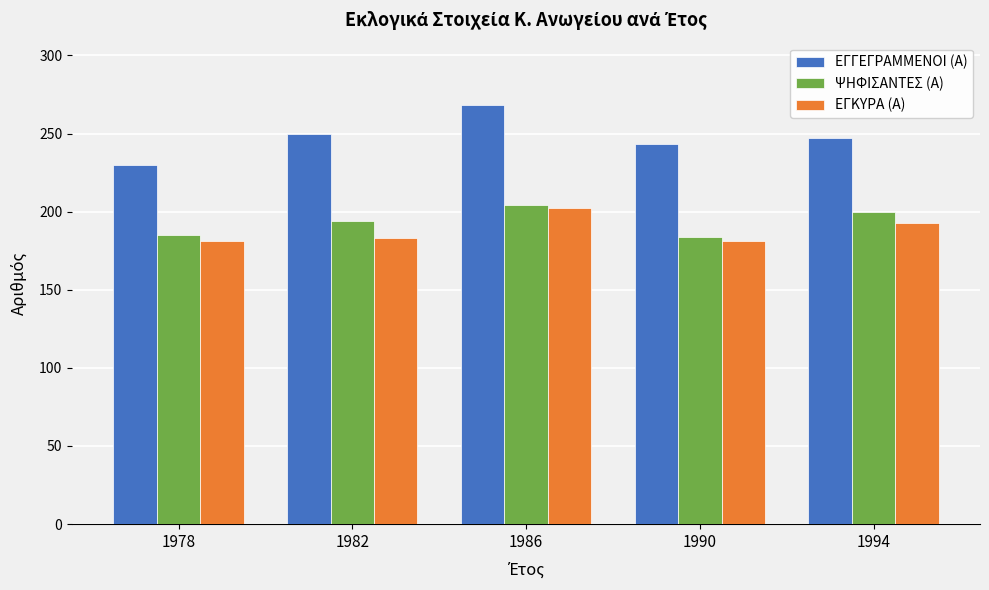

What is the difference between the maximum and minimum values in the ΕΓΚΥΡΑ (Α) series?

21